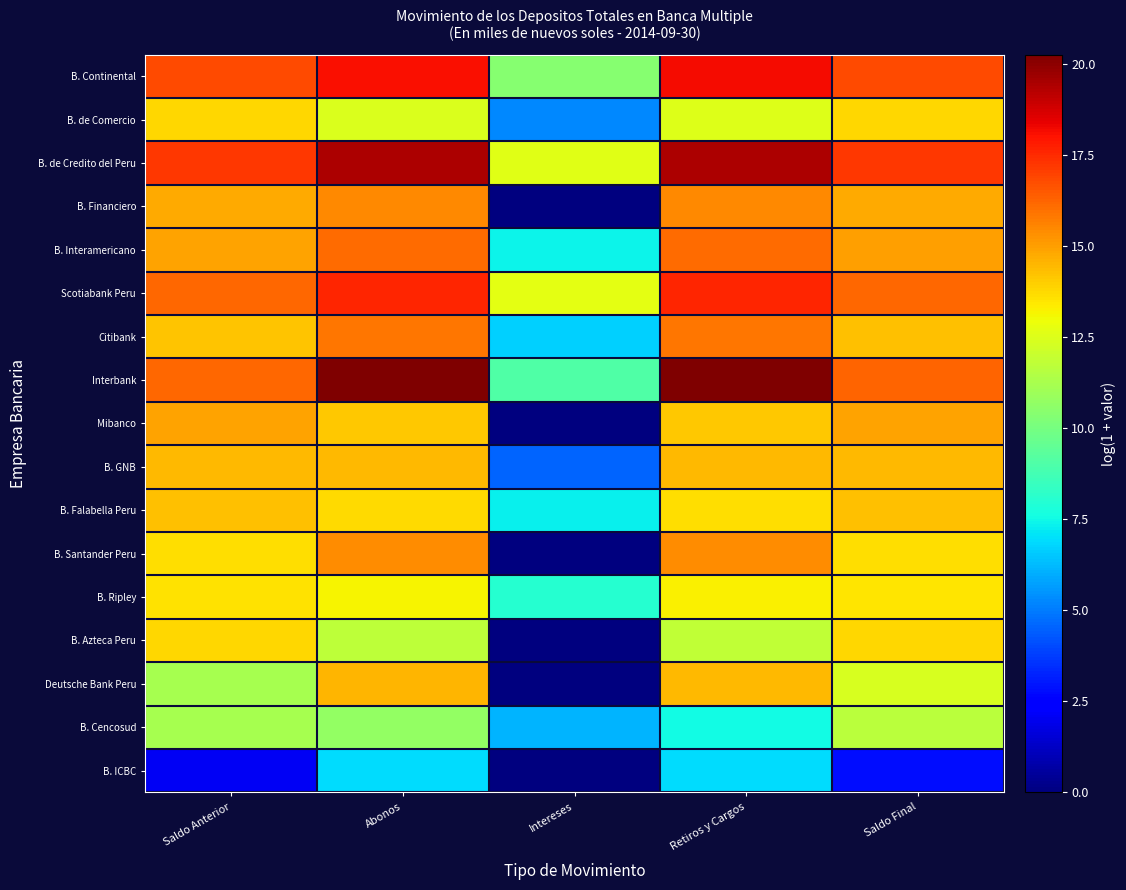

At how many categories does at least one series exceed 5?

5